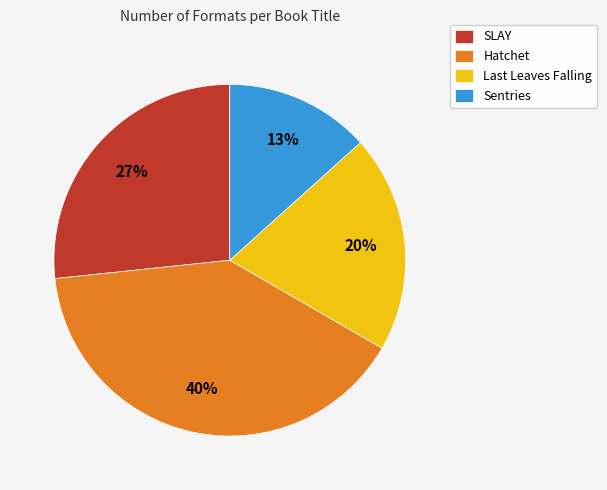

To the nearest percent, what percentage of the pie is SLAY?

27%